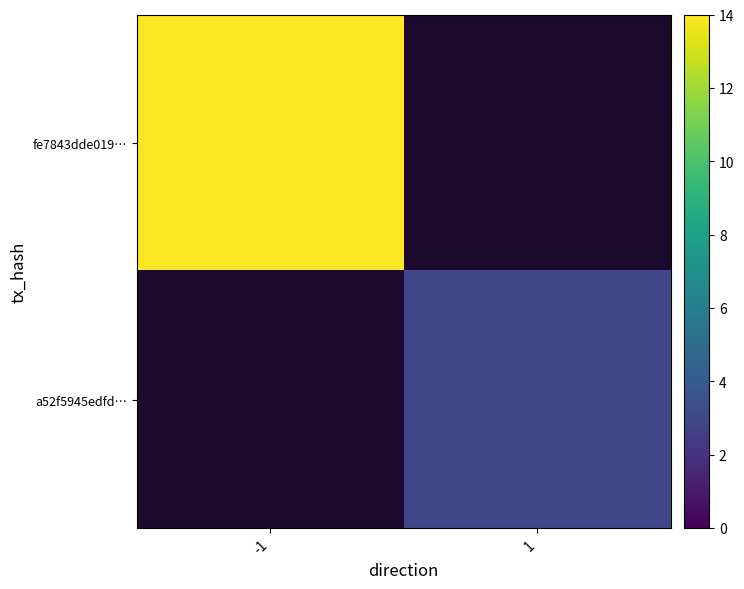

The value of fe7843dde019… at -1 is 14.0. True or false?

True